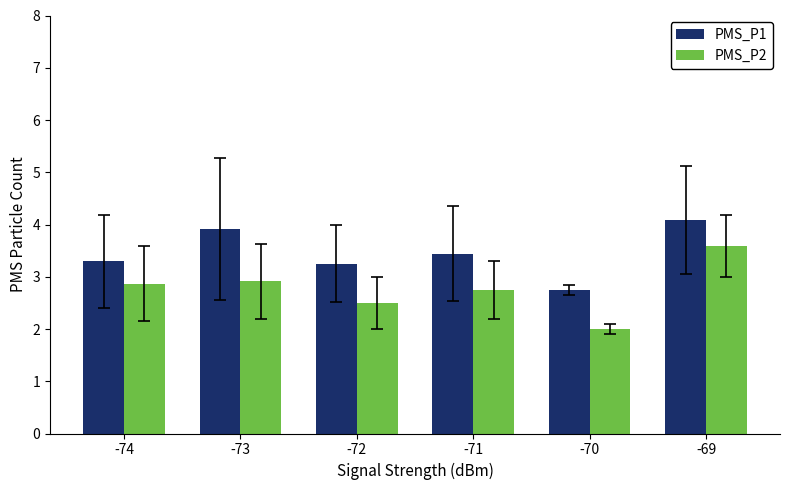

At which label does PMS_P2 reach its peak?

-69